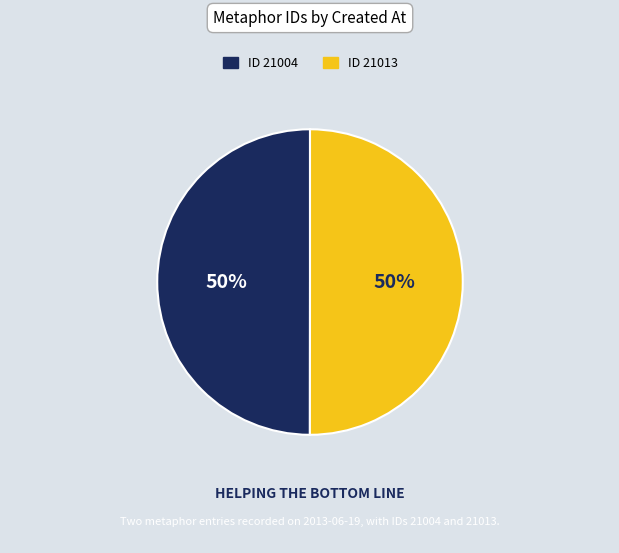

To the nearest percent, what is the average slice percentage?

50%